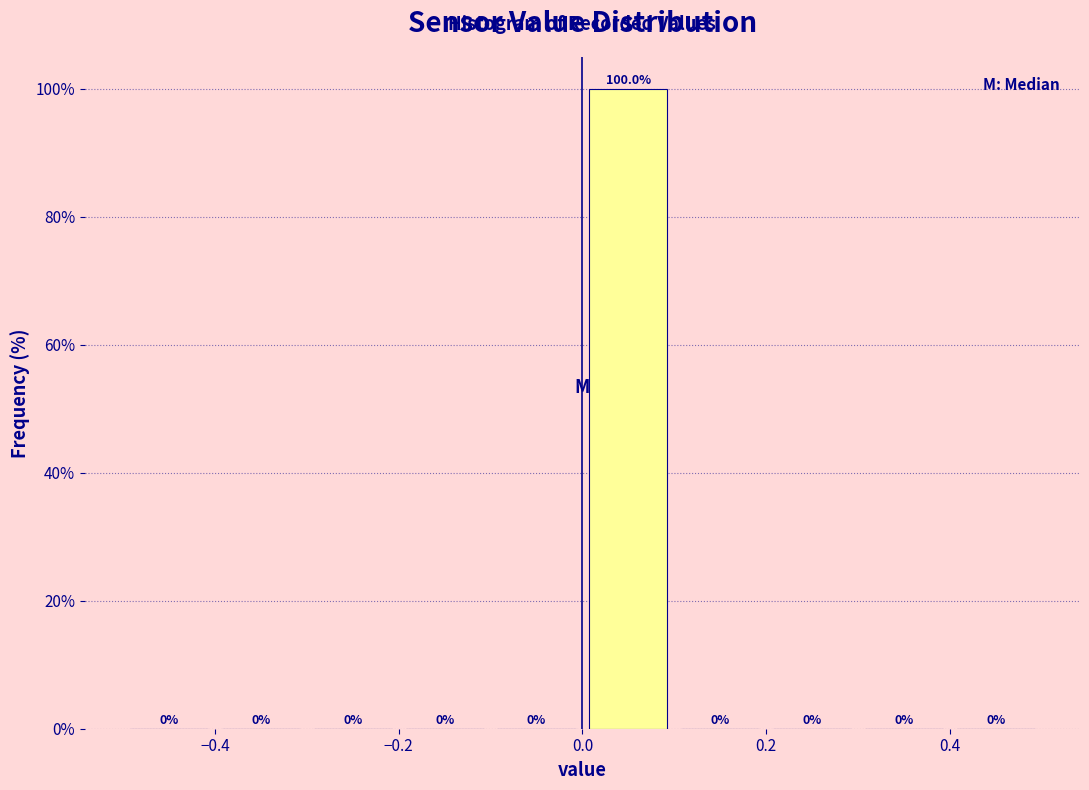

Reading left to right, transcribe this chart: for each bar, give the range it covers on the x-axis and its height.

-0.5 to -0.4: 0.0
-0.4 to -0.3: 0.0
-0.3 to -0.2: 0.0
-0.2 to -0.1: 0.0
-0.1 to 0.0: 0.0
0.0 to 0.1: 100.0
0.1 to 0.2: 0.0
0.2 to 0.3: 0.0
0.3 to 0.4: 0.0
0.4 to 0.5: 0.0